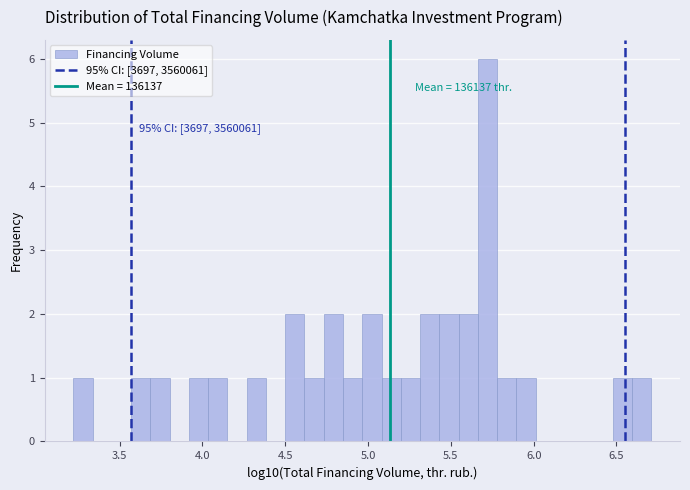

Around what value on the x-axis is the tallest bar? Give the approximate position of its centre, as read against the axis.

5.70